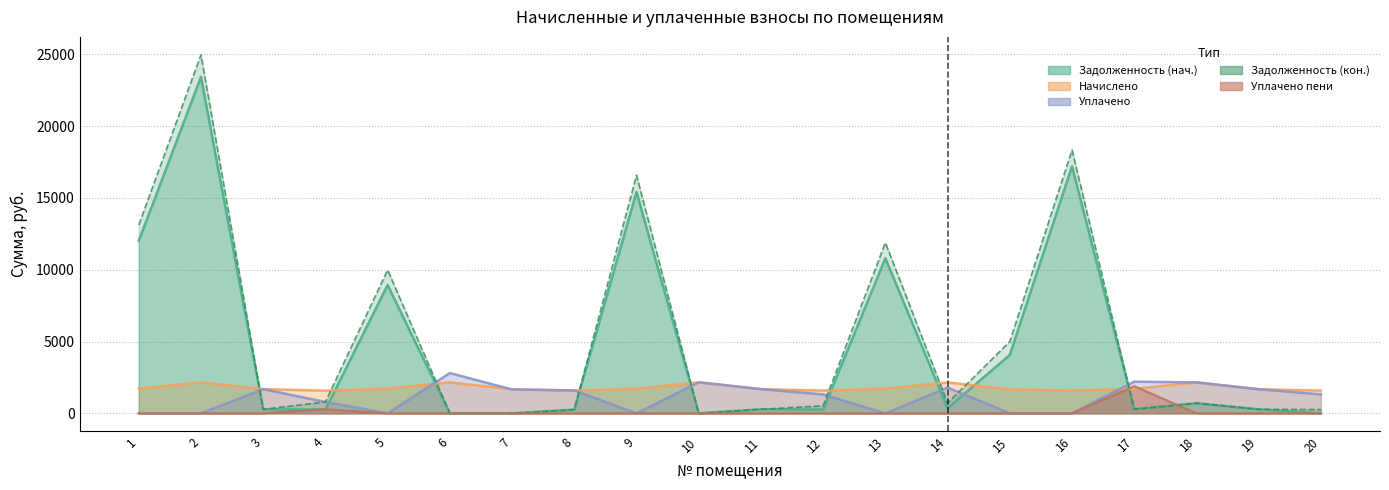

List the labels in order of zadolzhennost value, largest first.

2, 16, 9, 1, 13, 5, 15, 18, 14, 17, 11, 3, 19, 4, 8, 12, 6, 7, 10, 20